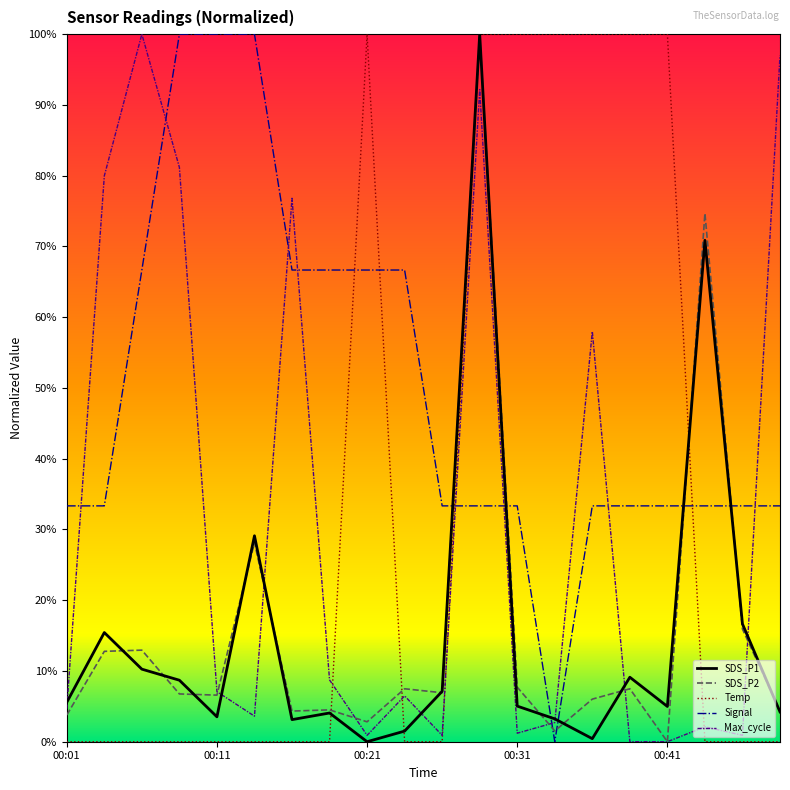

How many interior local peaks does the Max_cycle series have?

6